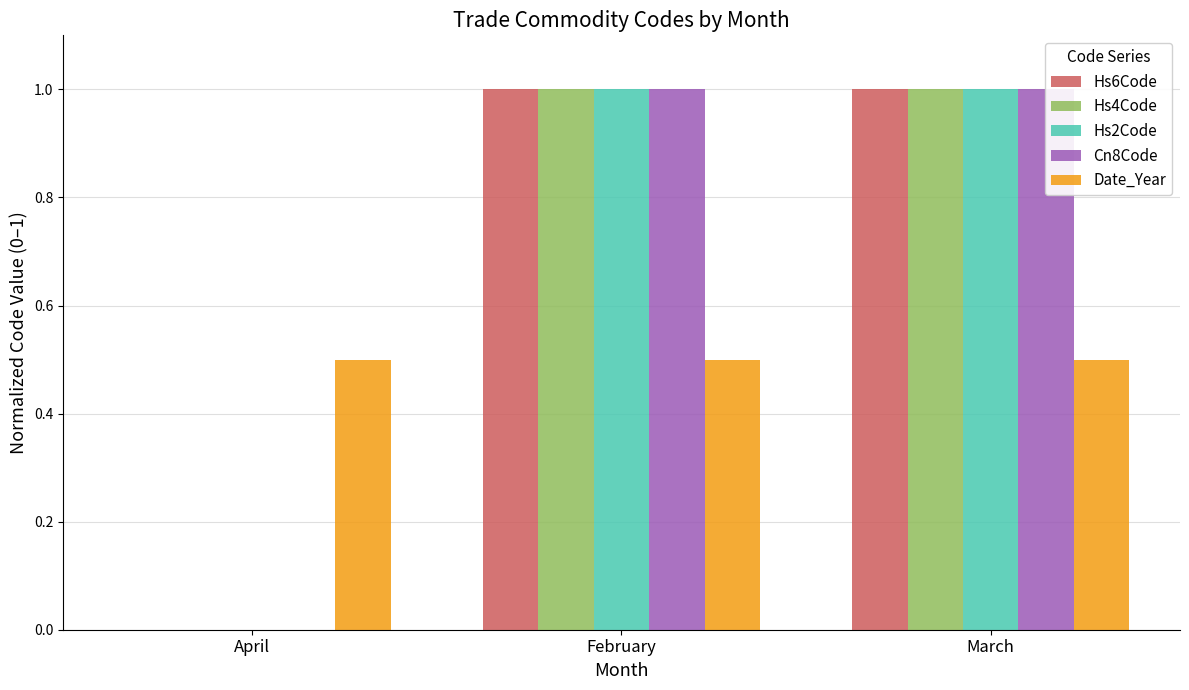

How many values in Hs2Code are above zero?

2